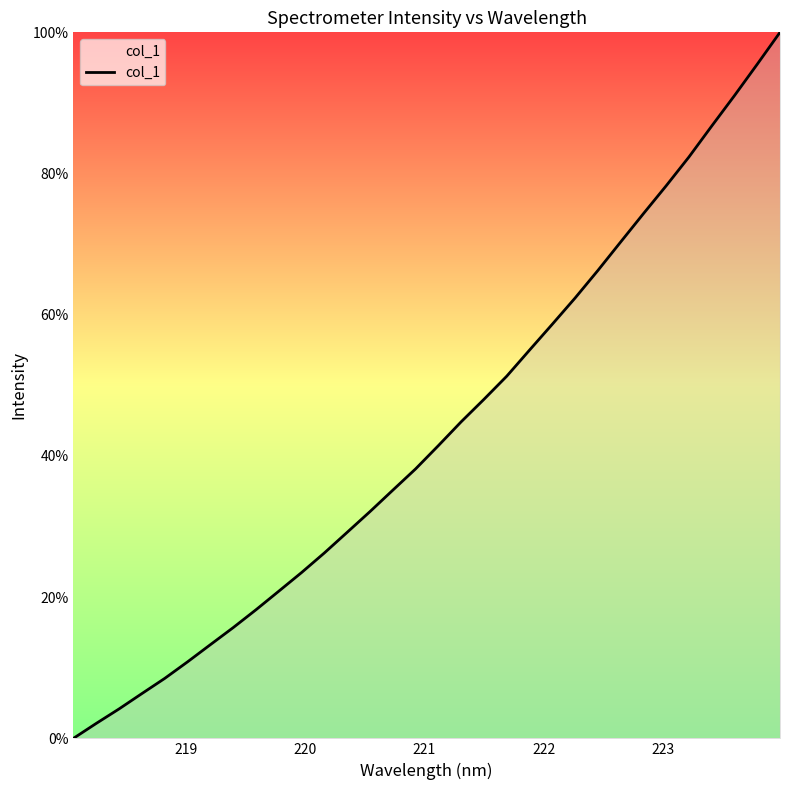

What is the greatest value displayed?

100.0